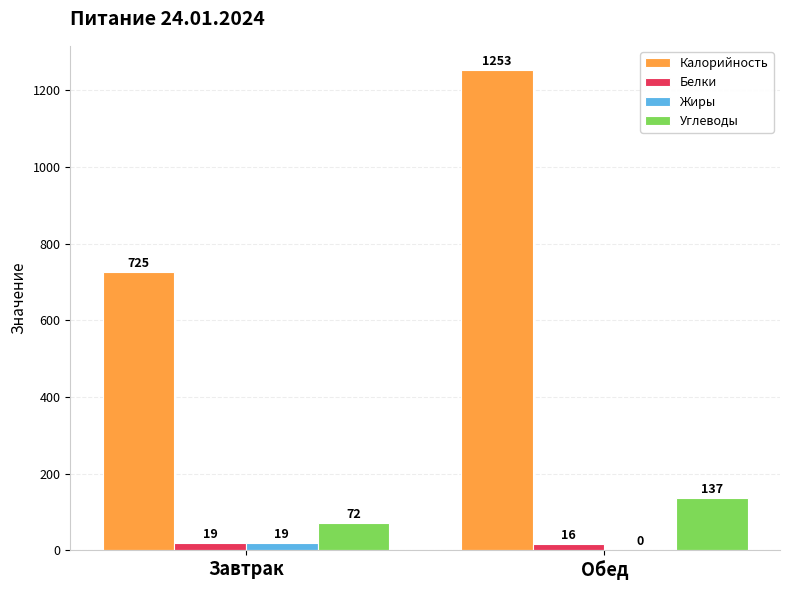

How many series are shown in this chart?

4